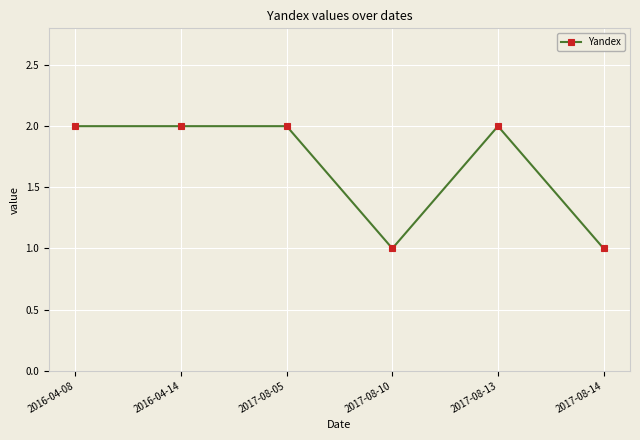

What is the difference between the maximum and second lowest values?

1